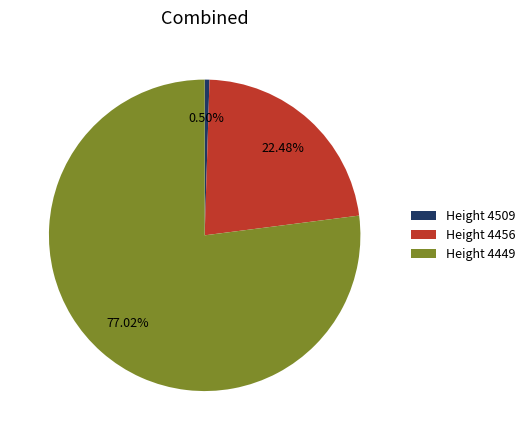

Which slice is the smallest?

Height 4509